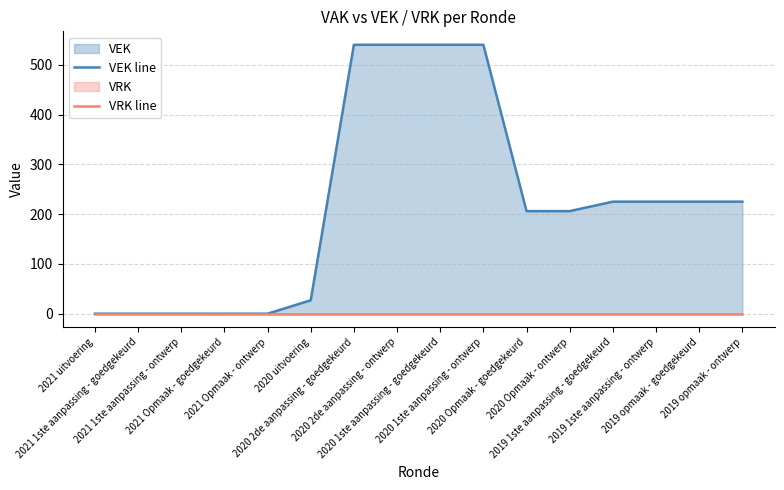

At which category is the sum across all series the highest?

2020 2de aanpassing - goedgekeurd